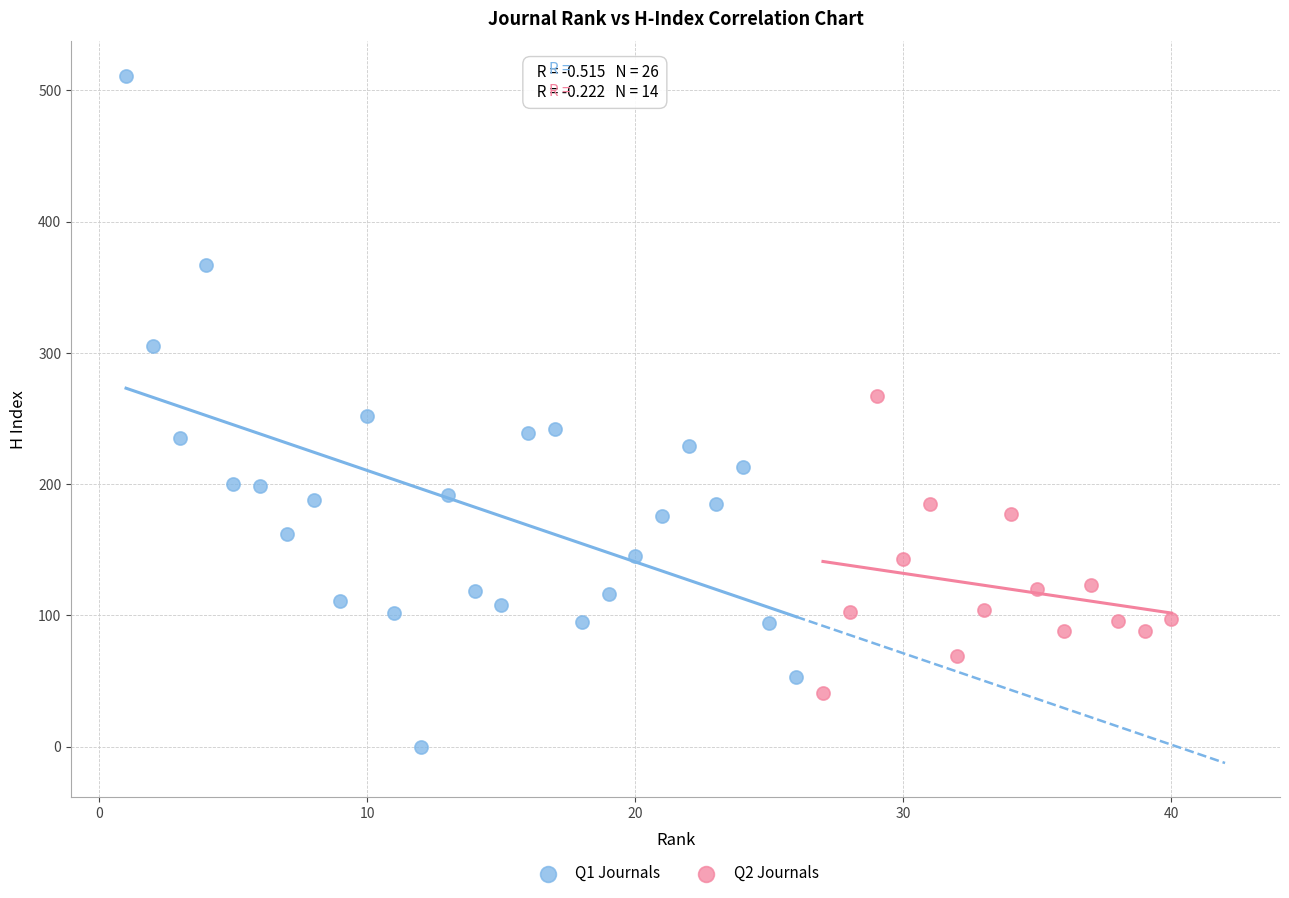

What are all the series names shown in the legend?

Q1 Journals, Q2 Journals